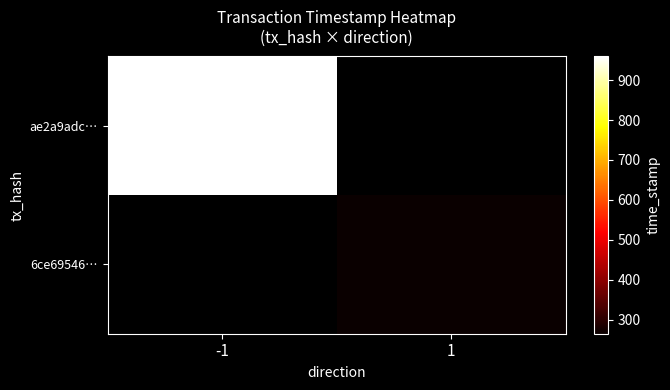

True or false: ae2a9adc903d7b9fae2200bbeada83ebee6da10 has a value of -2 at direction.

False